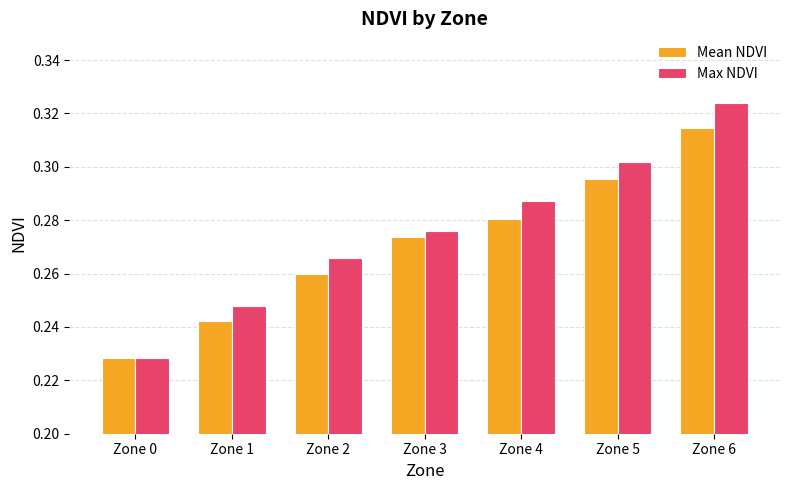

Count the Mean NDVI values in the range 0 to 1.

7